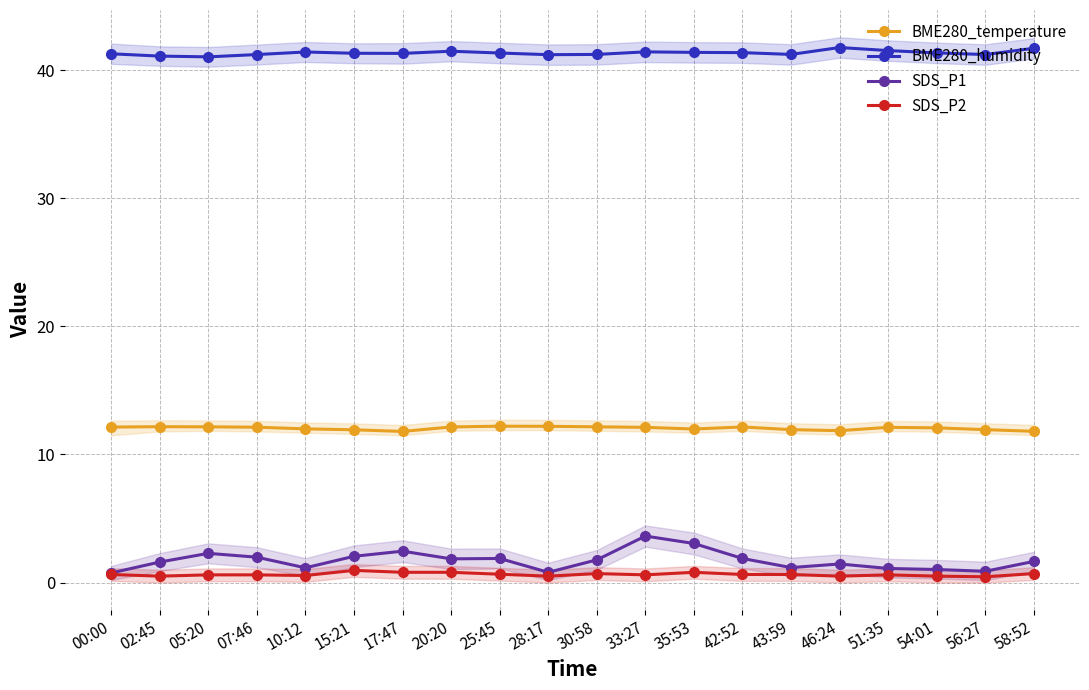

What is the label of the 9th point from the right?

33:27